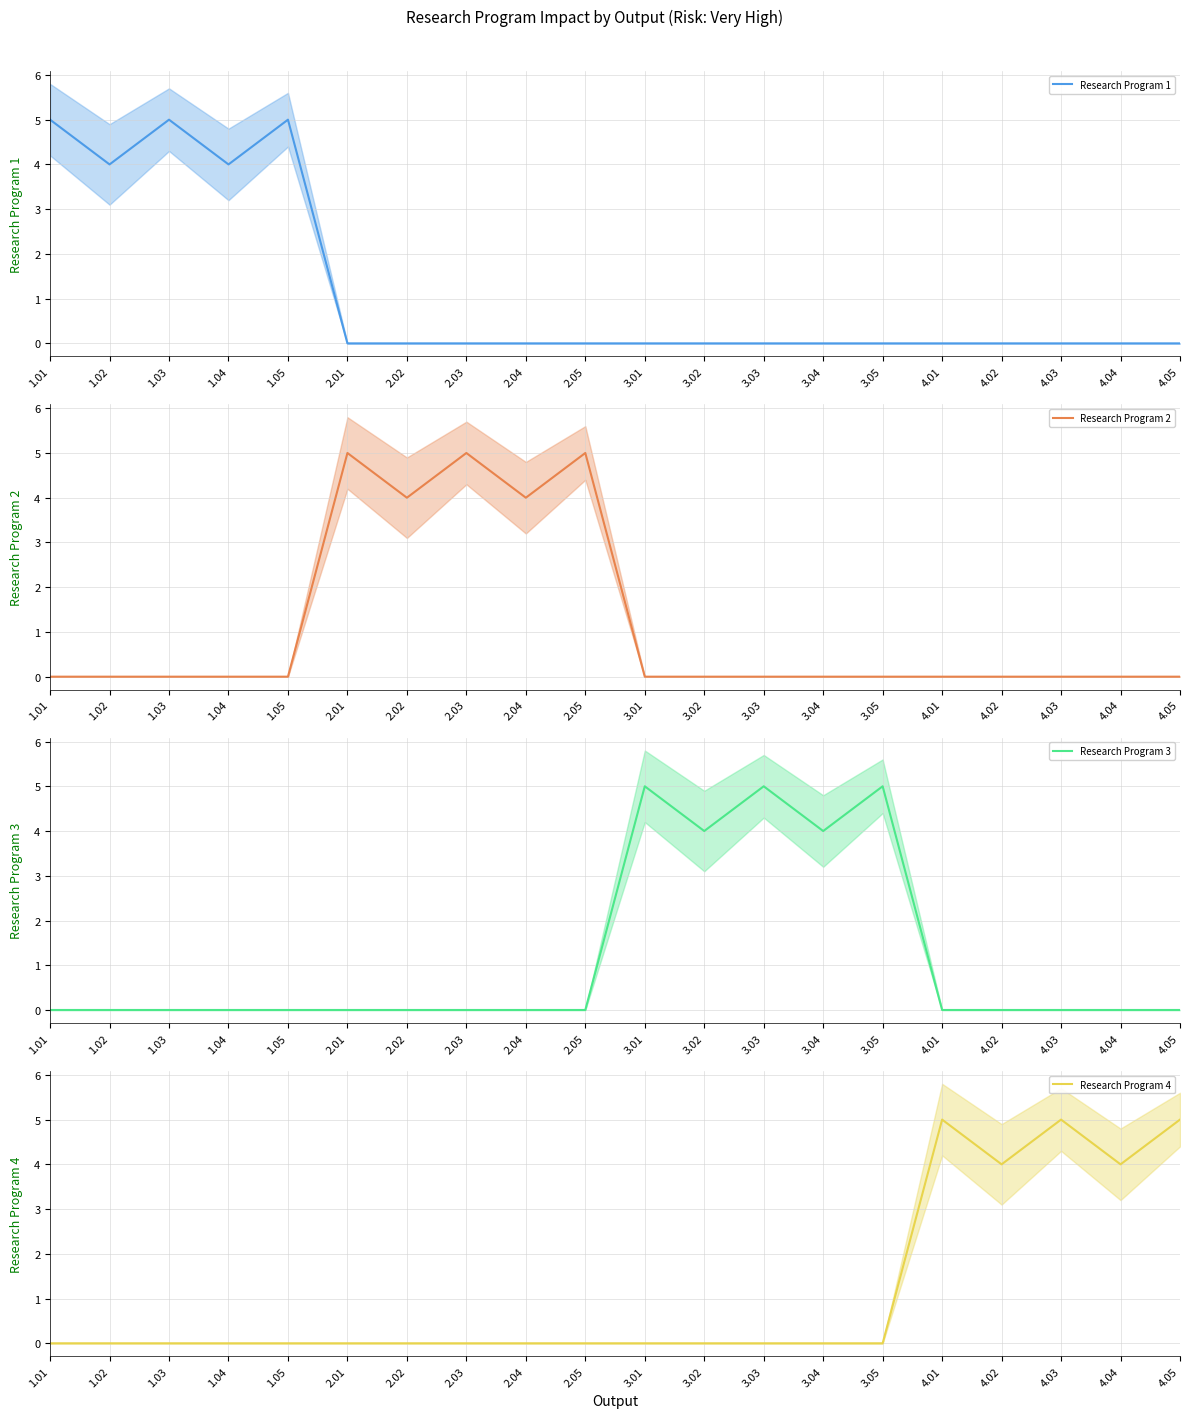

At 2.04, list the series in order from smallest to largest.

Research Program 1, Research Program 3, Research Program 4, Research Program 2